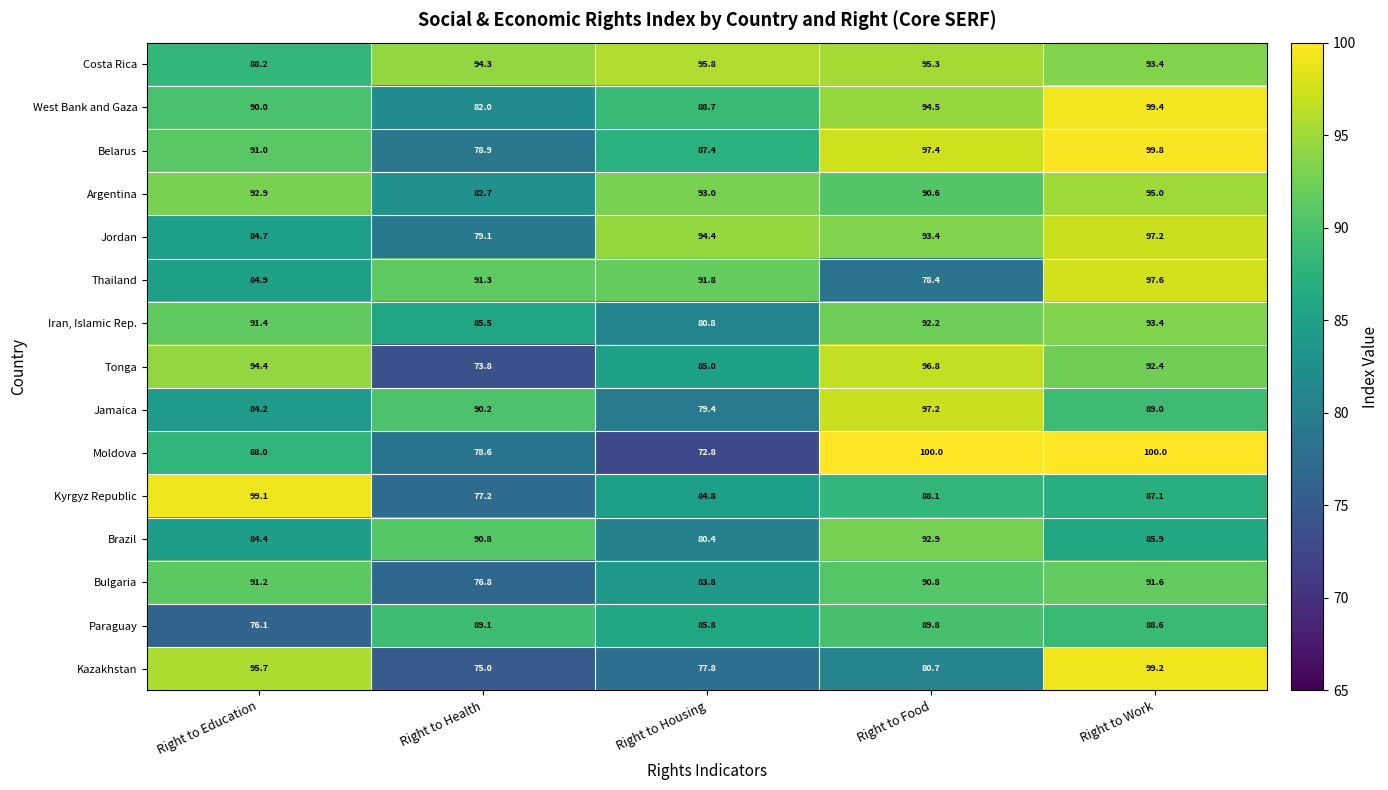

Is it true that Thailand equals 127.7 at Right to Education?

False